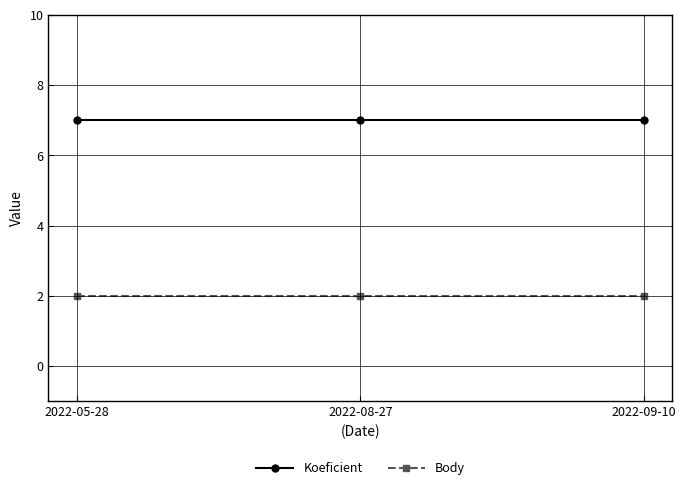

Reading left to right, what are all the values shown in this chart?

Koeficient: 2022-05-28=7	2022-08-27=7	2022-09-10=7
Body: 2022-05-28=2	2022-08-27=2	2022-09-10=2